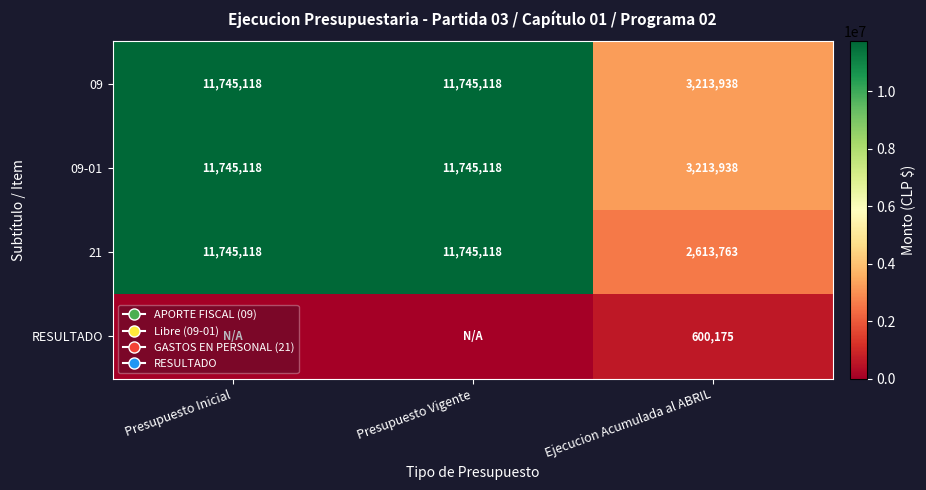

List the labels in order of 09-01 value, largest first.

Presupuesto Inicial, Presupuesto Vigente, Ejecucion Acumulada al ABRIL